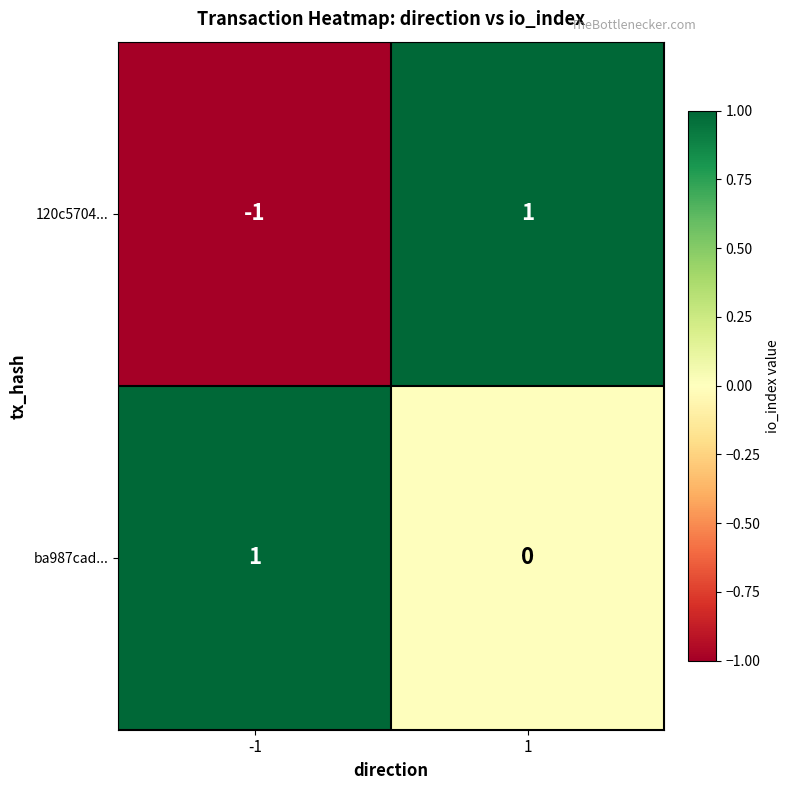

Which series has the largest range (max minus min)?

120c5704...